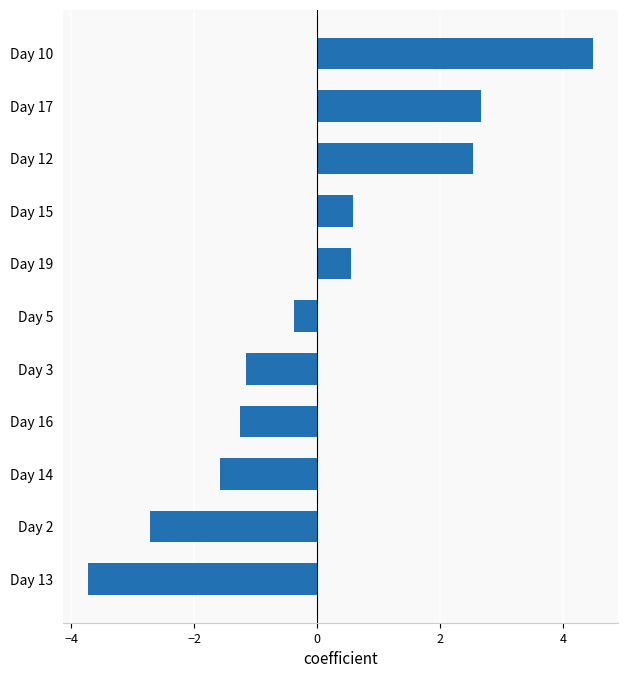

What is the approximate value at Day 17?

2.7